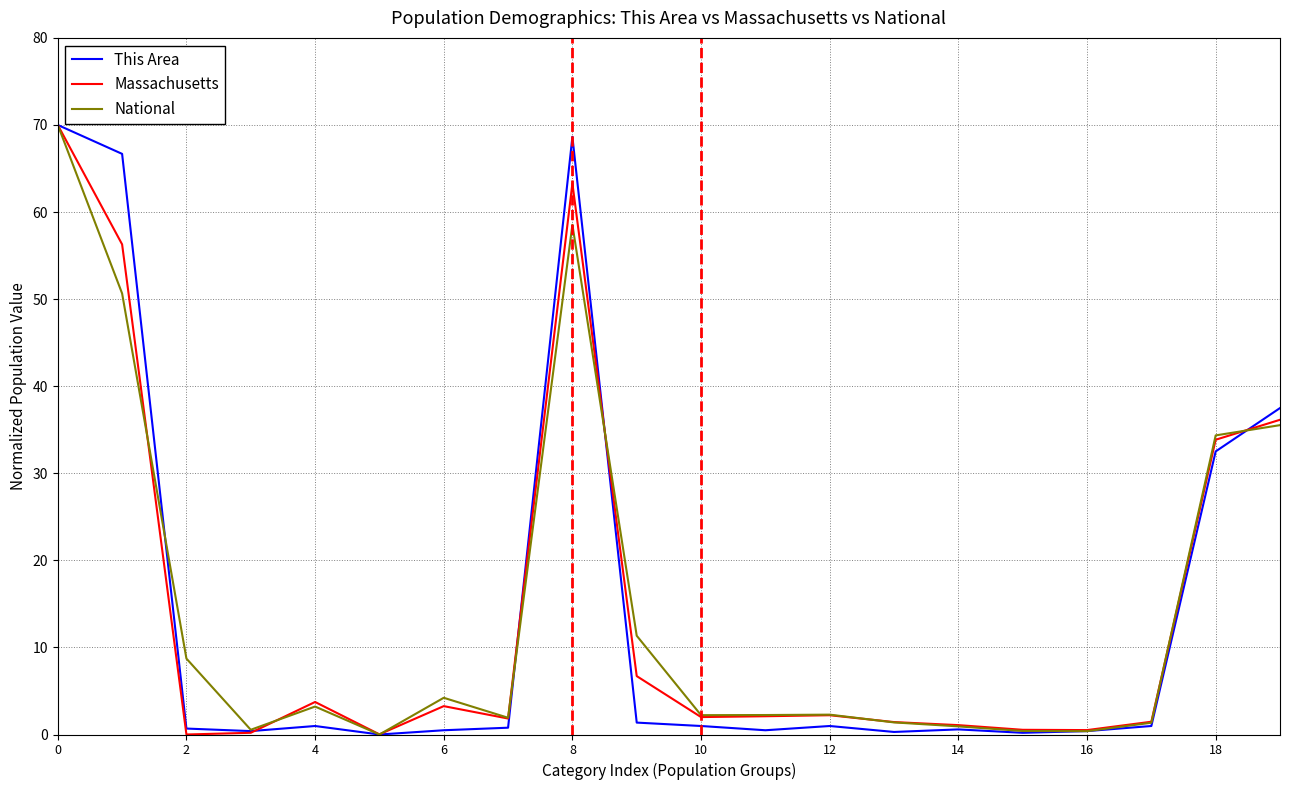

What is the highest value of the Massachusetts series?

70.0